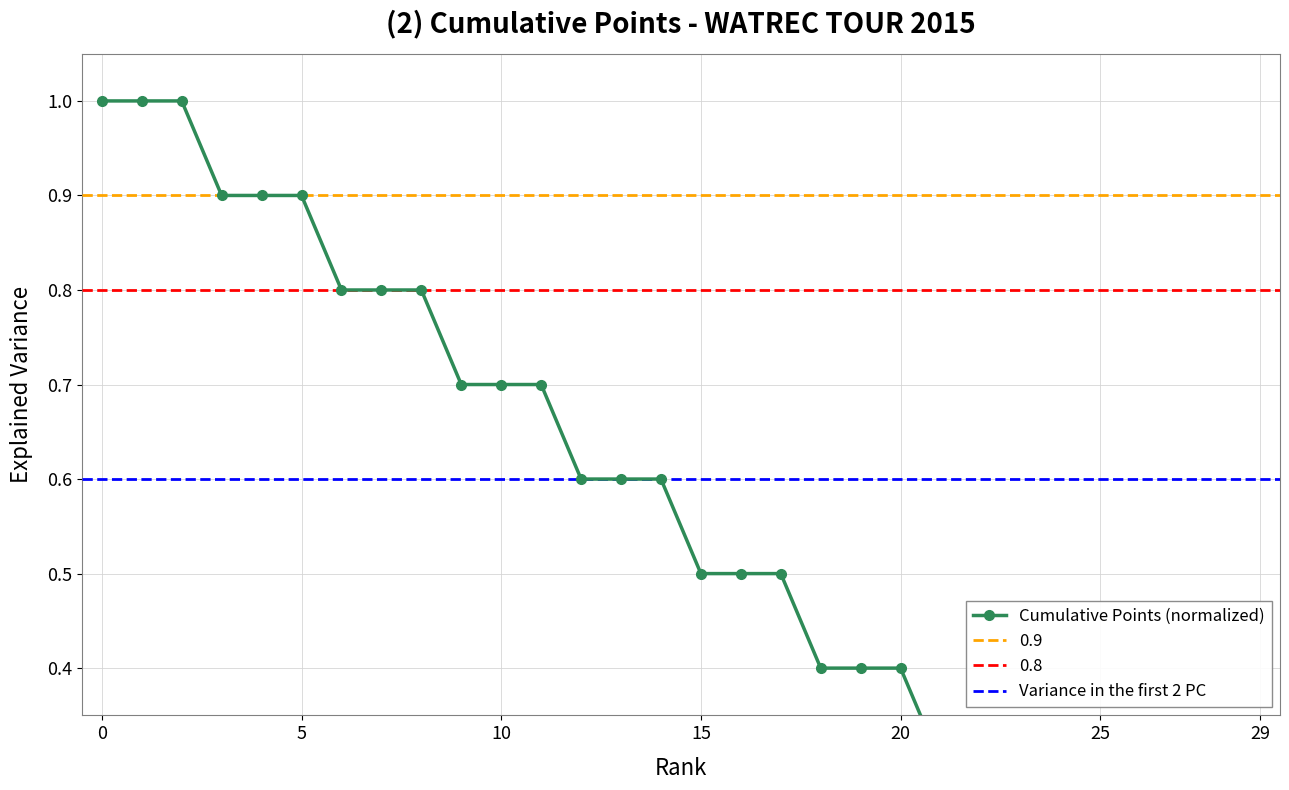

What is the value of the 14th point from the left?

0.6